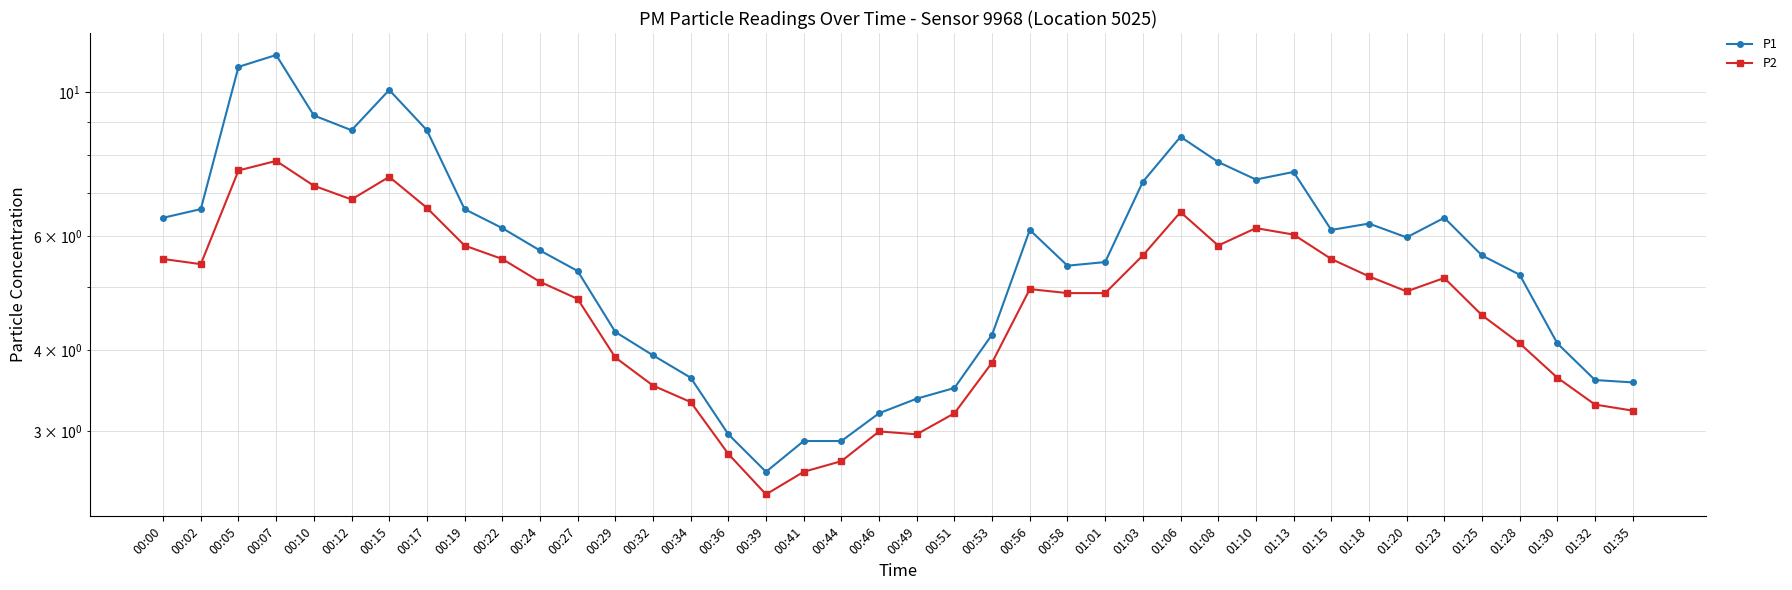

What is the greatest value displayed?

11.4